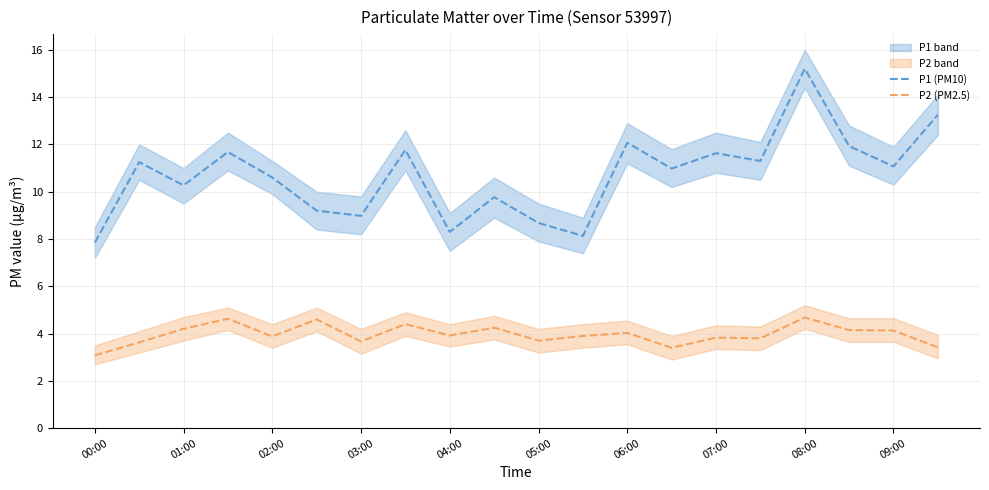

True or false: P2 (PM2.5) and P1 (PM10) cross at least once.

False